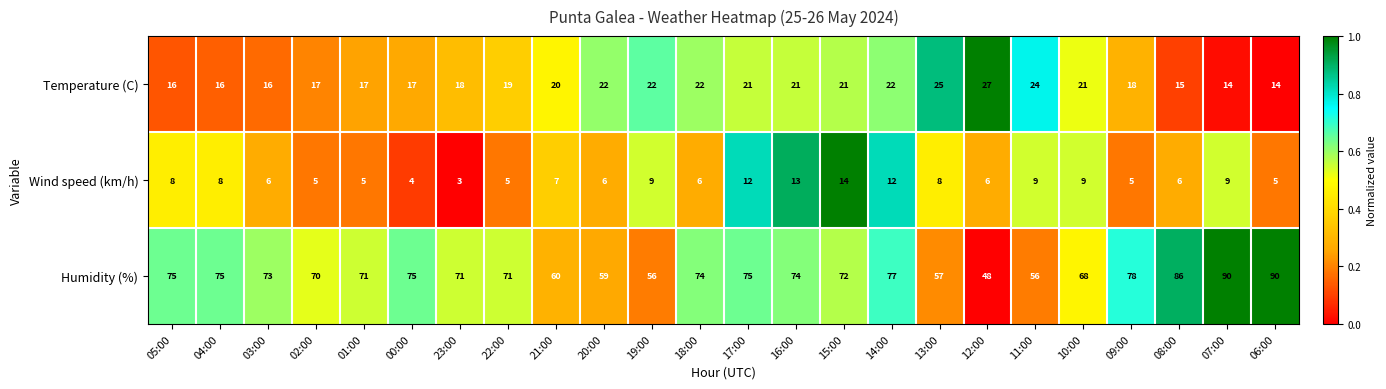

List the series in order of their peak value, lowest first.

Wind speed (km/h), Temperature (C), Humidity (%)